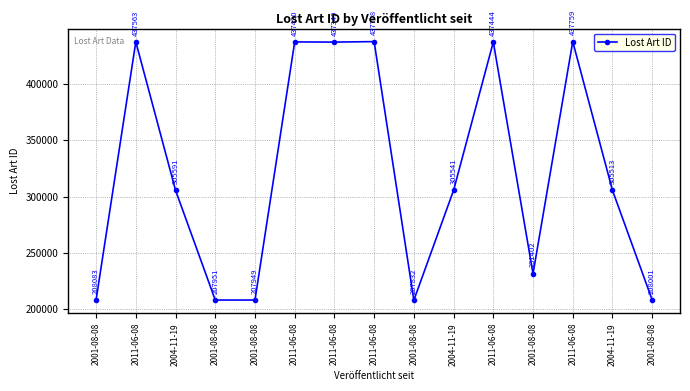

Between 2011-06-08 and 2001-08-08, which is larger?

2011-06-08